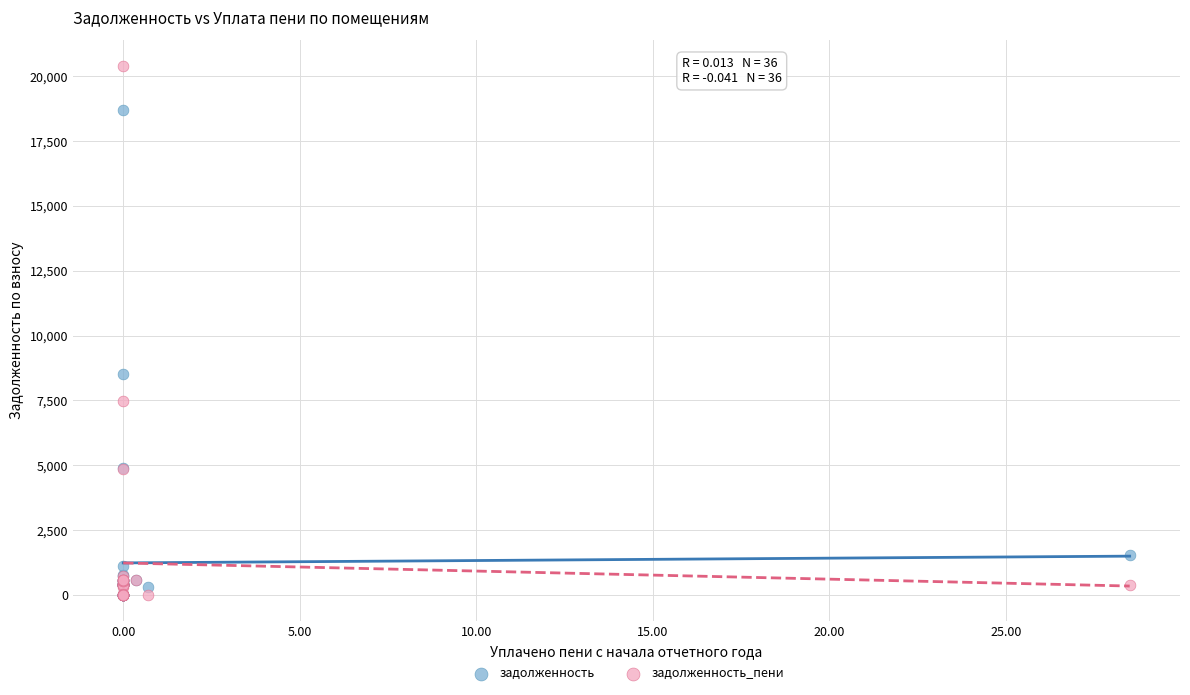

In the задолженность series, what Y value is closest to 9355?

8515.7